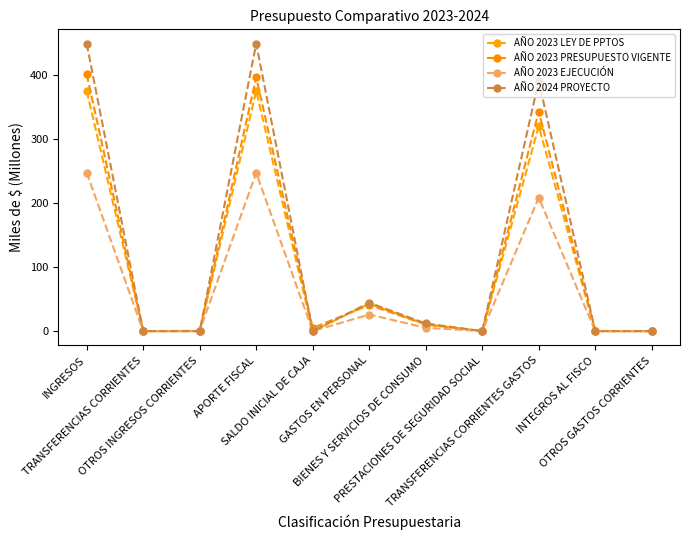

How many values in the AÑO 2023 LEY DE PPTOS series exceed 0?

8